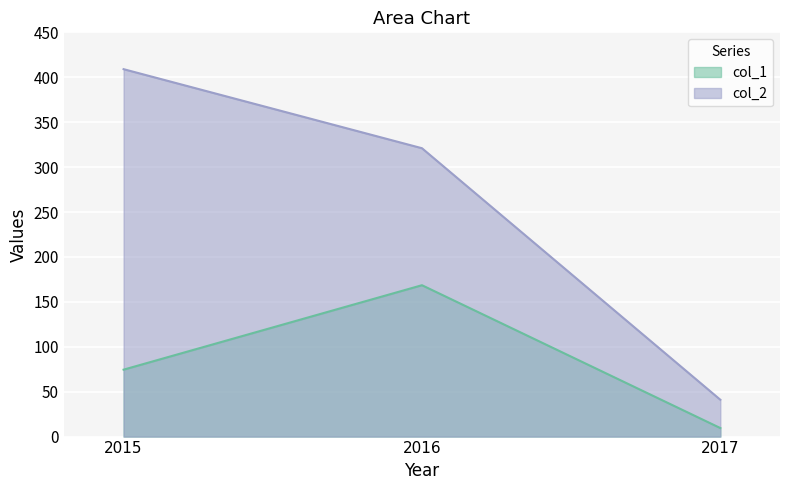

Is the value of col_1 at 2017 greater than the value of col_2 at 2016?

No